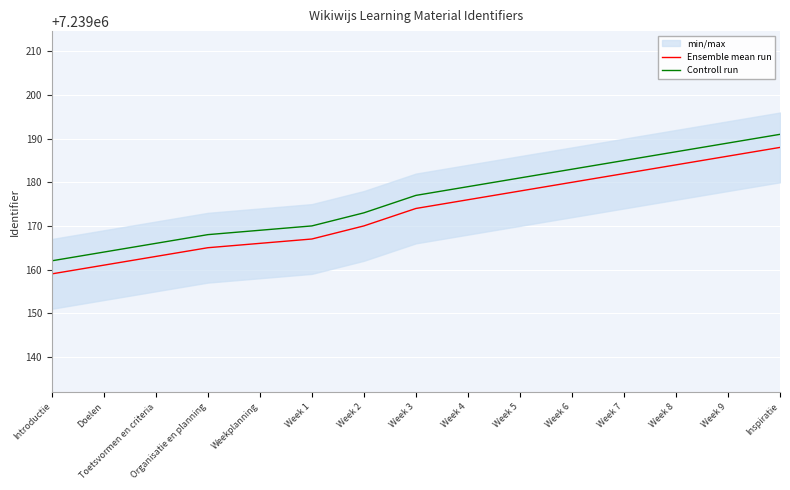

Which category has the highest value across all series?

Inspiratie